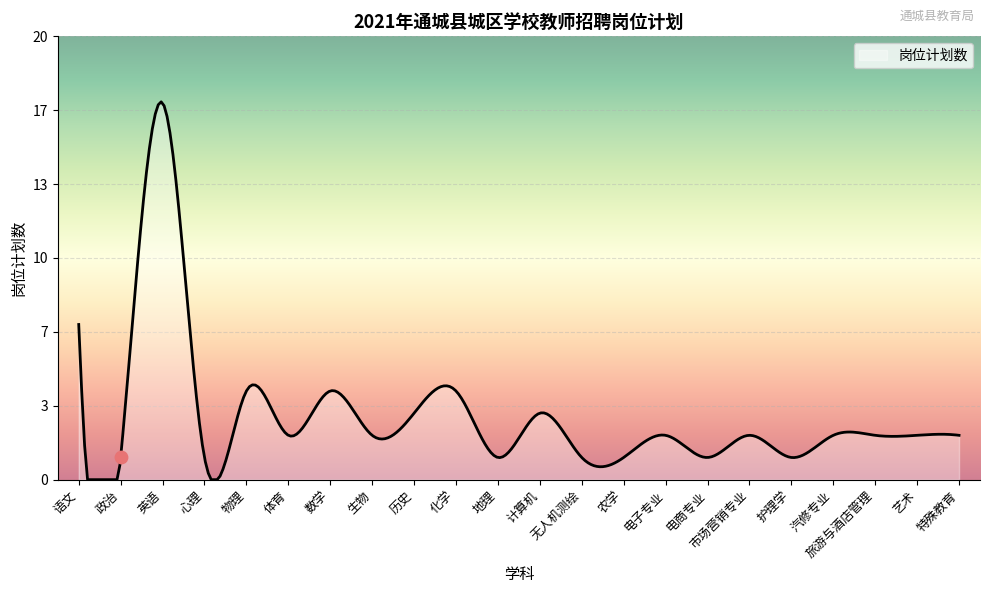

Which has a higher value, 汽修专业 or 心理?

汽修专业